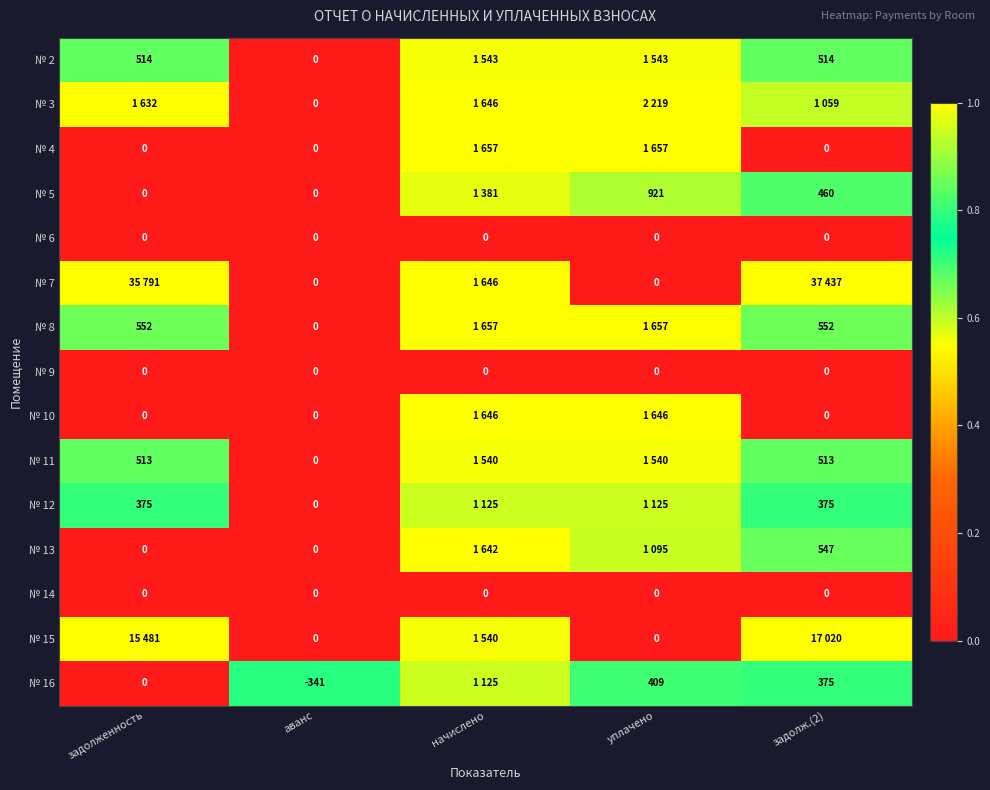

The value of № 12 at задолженность is 1.1. True or false?

False